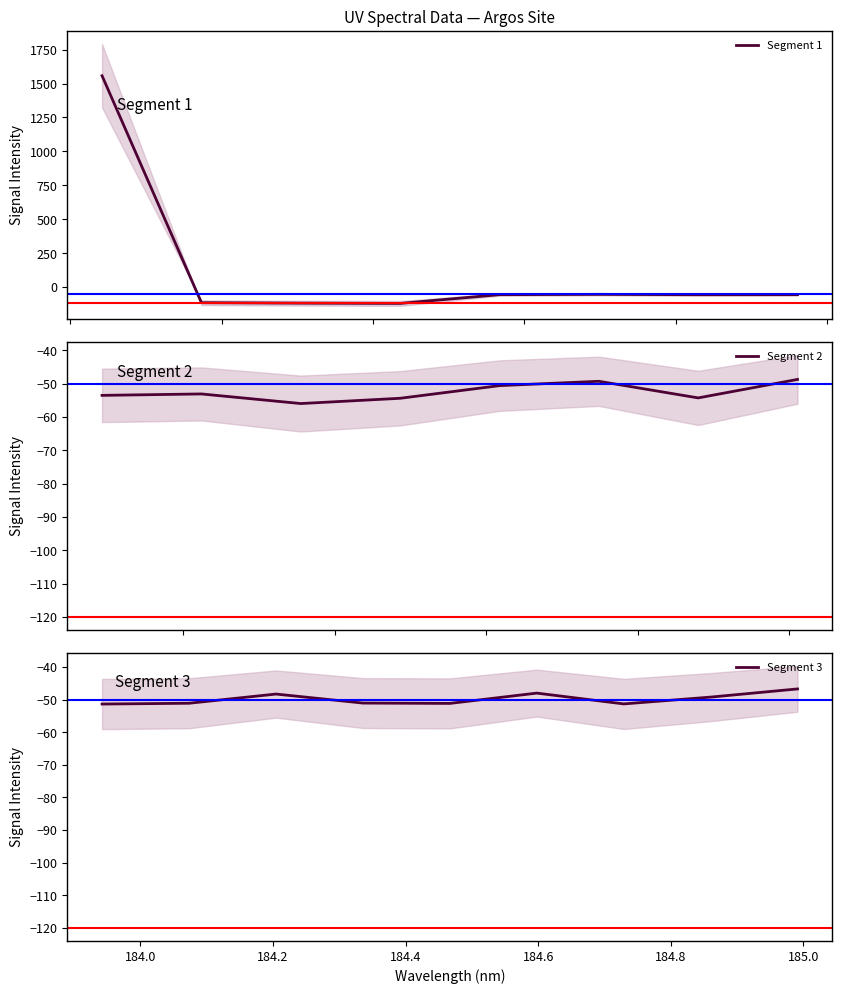

Which has a higher value, 21 or 24?

24